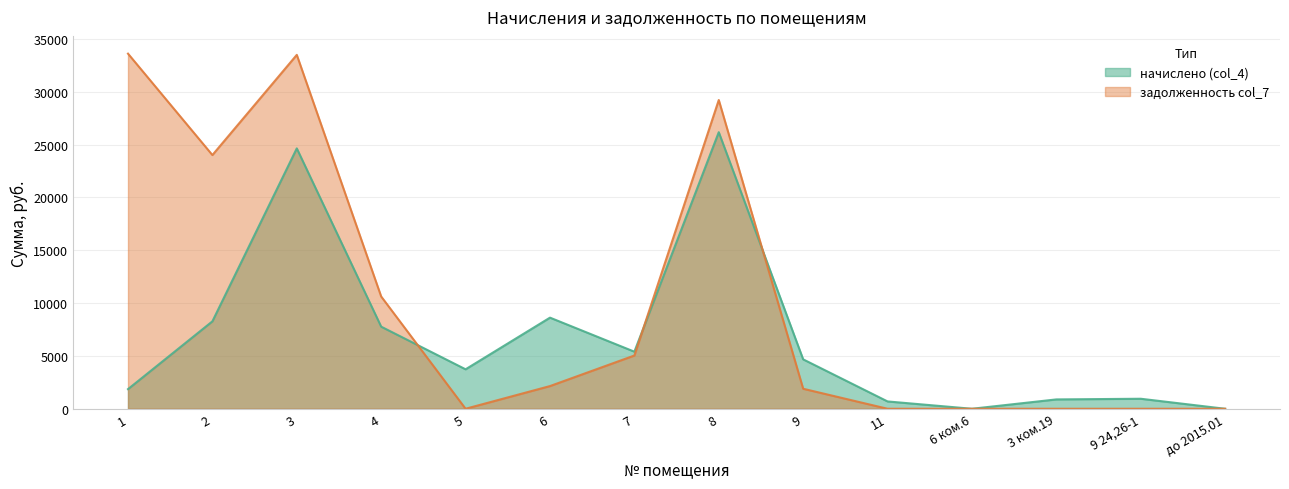

Reading left to right, list all the values displayed in this chart.

начислено (col_4): 1858.3	8273.6	24641.7	7768.5	3734.9	8623.9	5401.5	26174.4	4675.1	693.1	0.0	884.9	947.5	0.0
задолженность col_7: 33607.6	24011.0	33492.2	10623.7	0.0	2147.1	5039.8	29220.1	1893.5	0.0	0.0	0.0	0.0	0.0